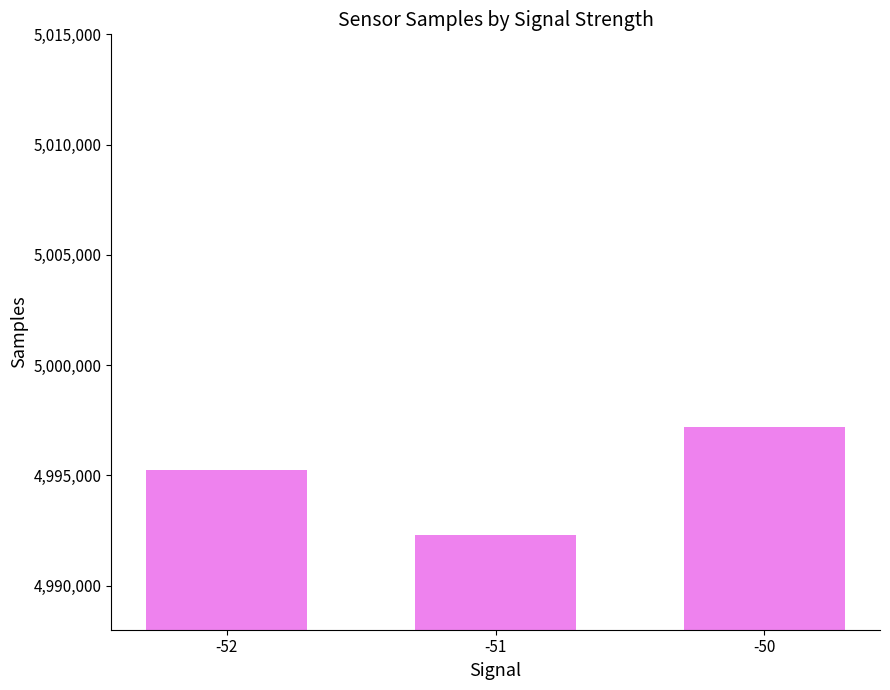

Is it true that the value at -51 is 4992293.5?

True